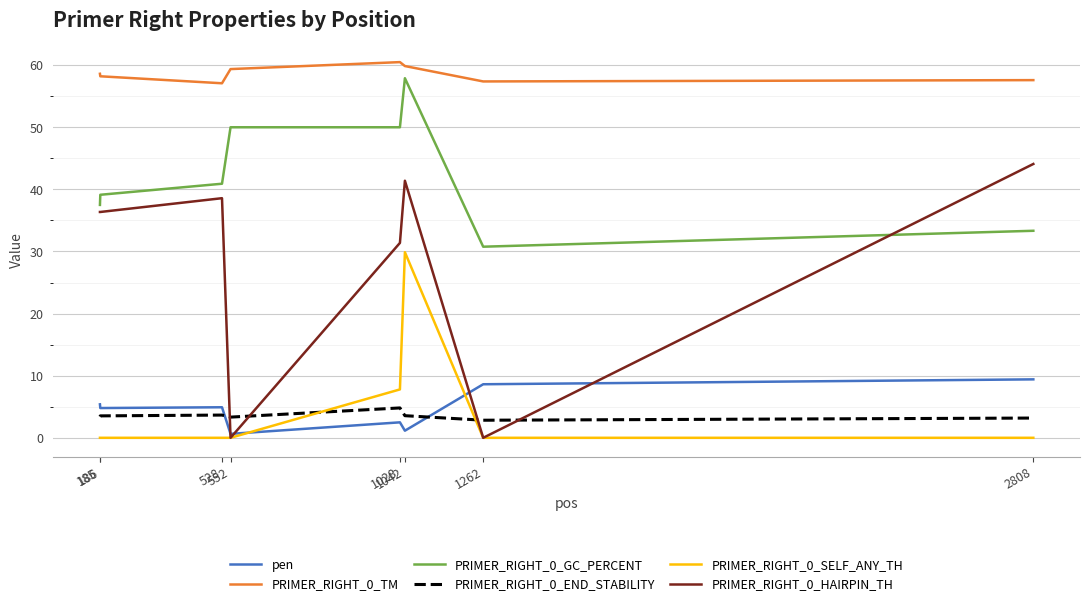

What is the spread (max minus min) of values at 528?

57.1